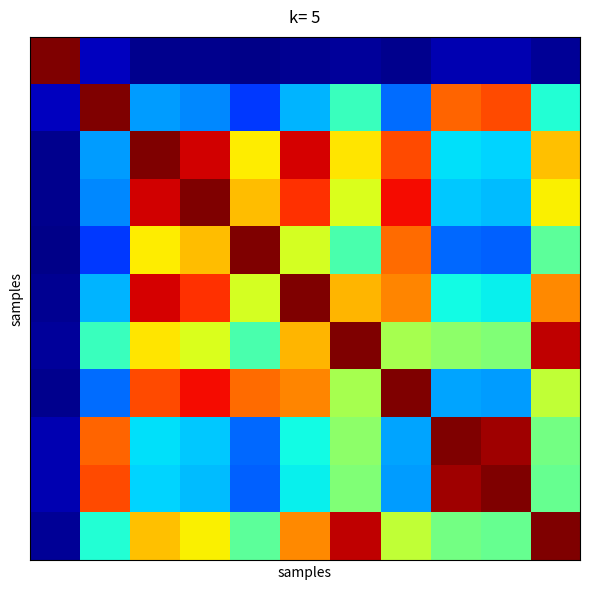

At how many categories does at least one series exceed 0?

11